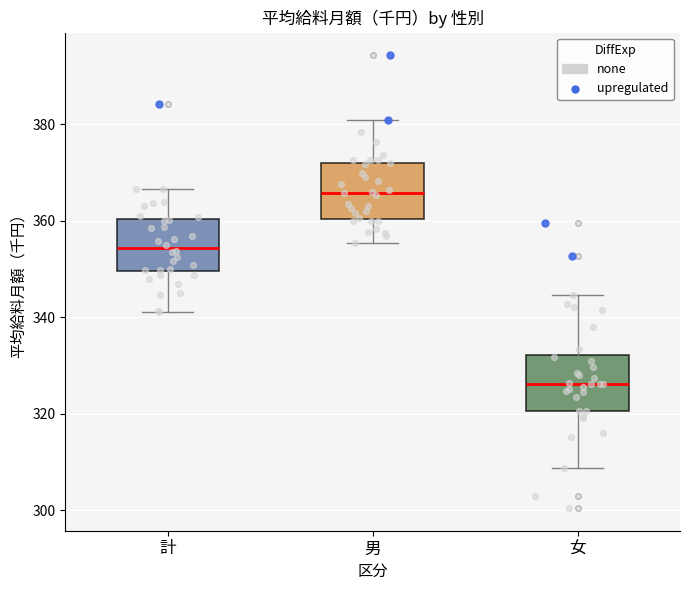

Where does the lower whisker of the box for 女 end on the y-axis? The values are not printed on the chart, so give them approximately, as read against the axis.

308